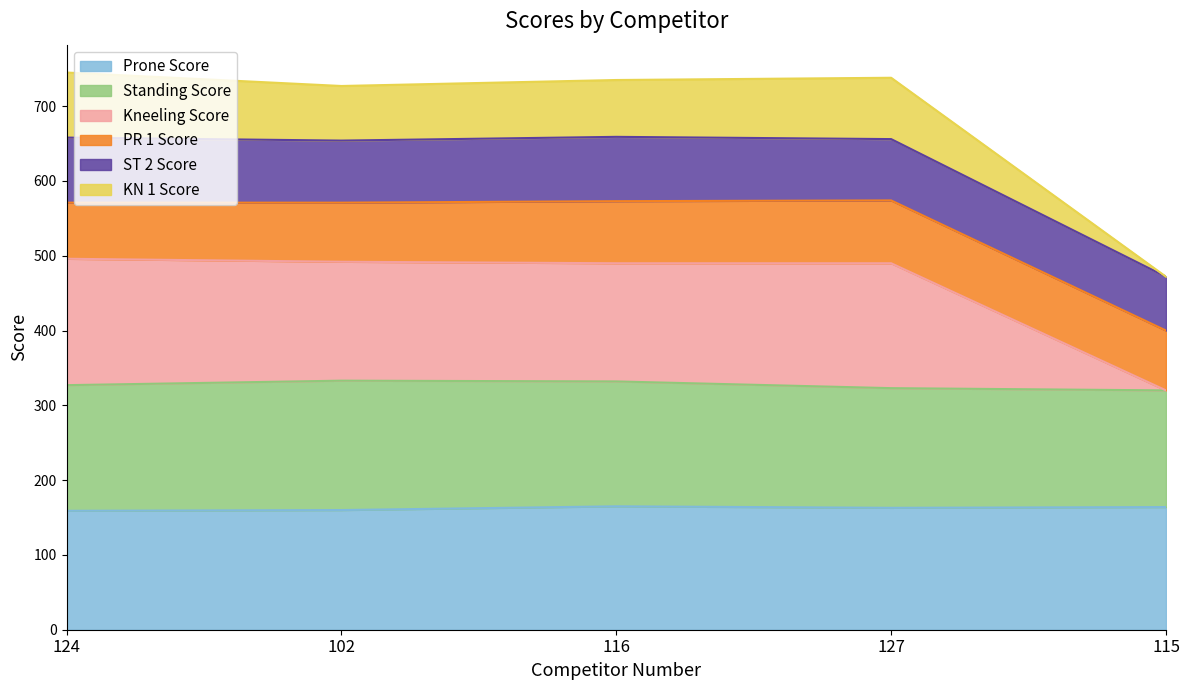

At which label does KN 1 Score first exceed 490?

124